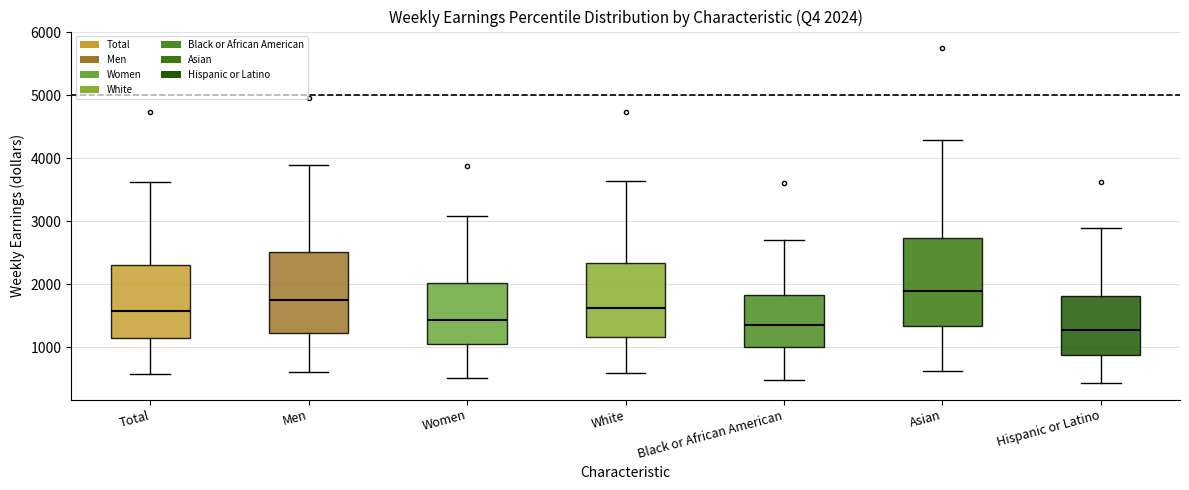

Which box is the tallest, from its lower edge to its upper edge?

Asian